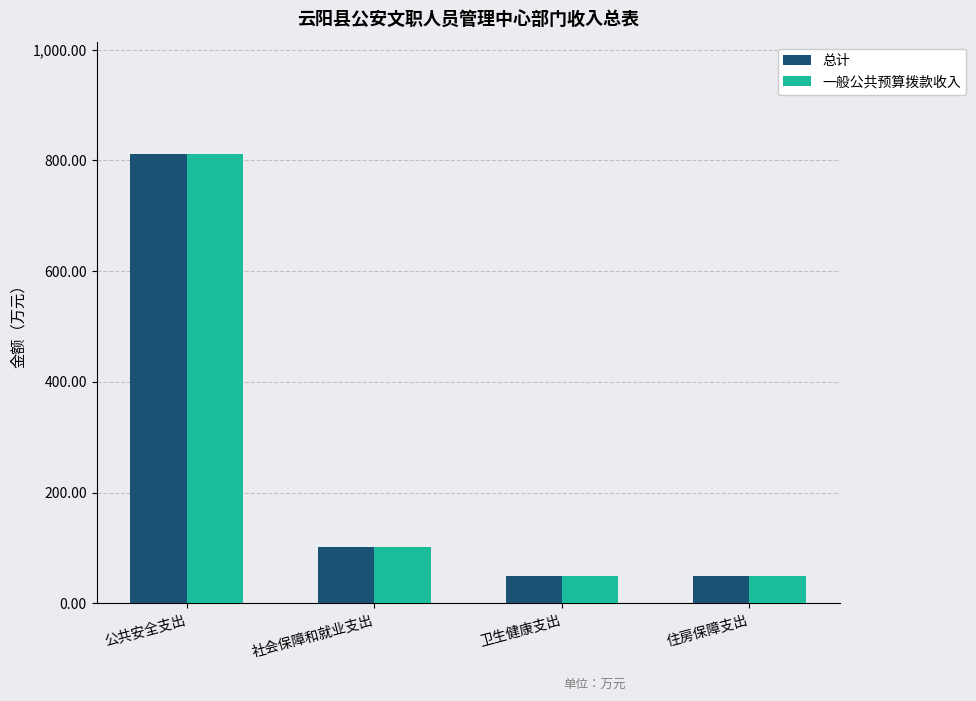

How many values in the 总计 series exceed 102?

2